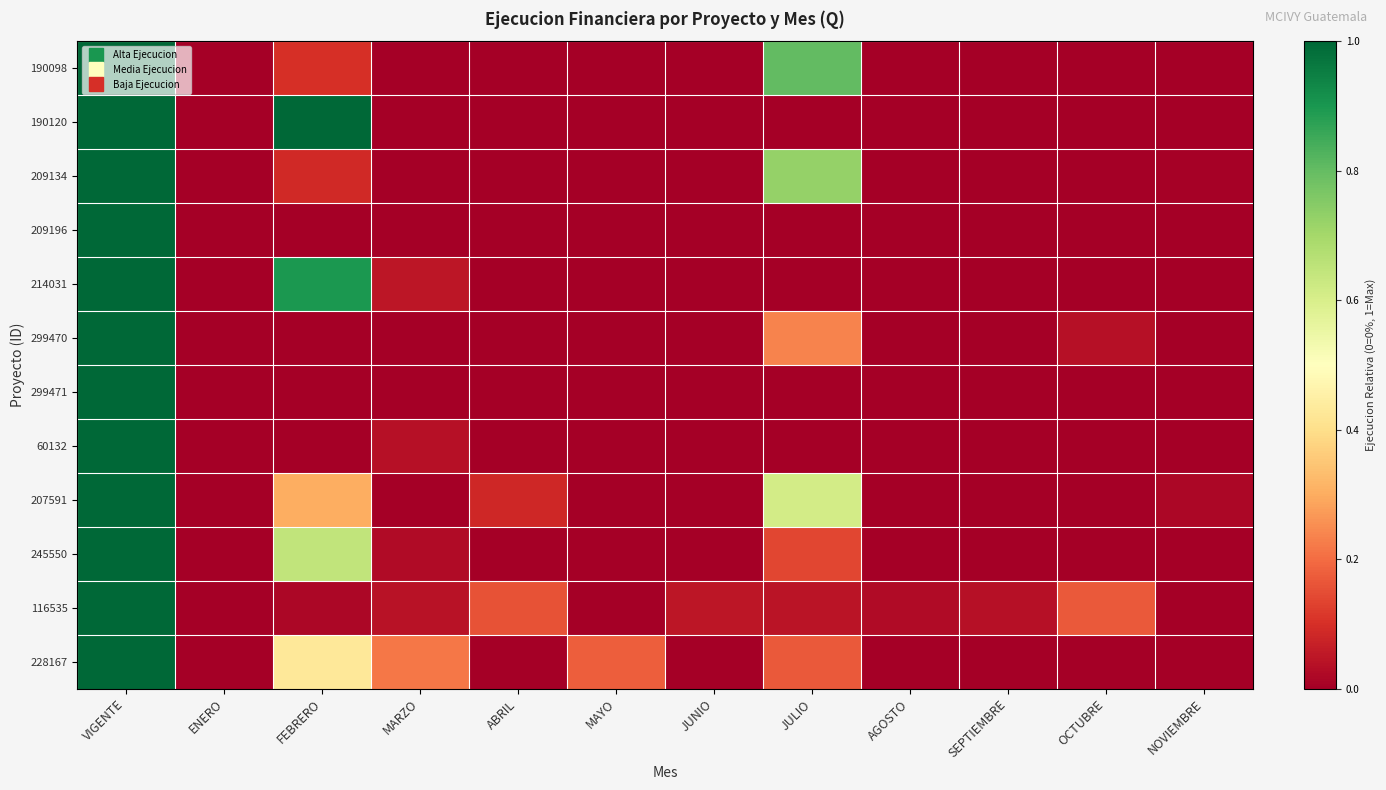

Between ENERO and JUNIO, which is larger?

ENERO